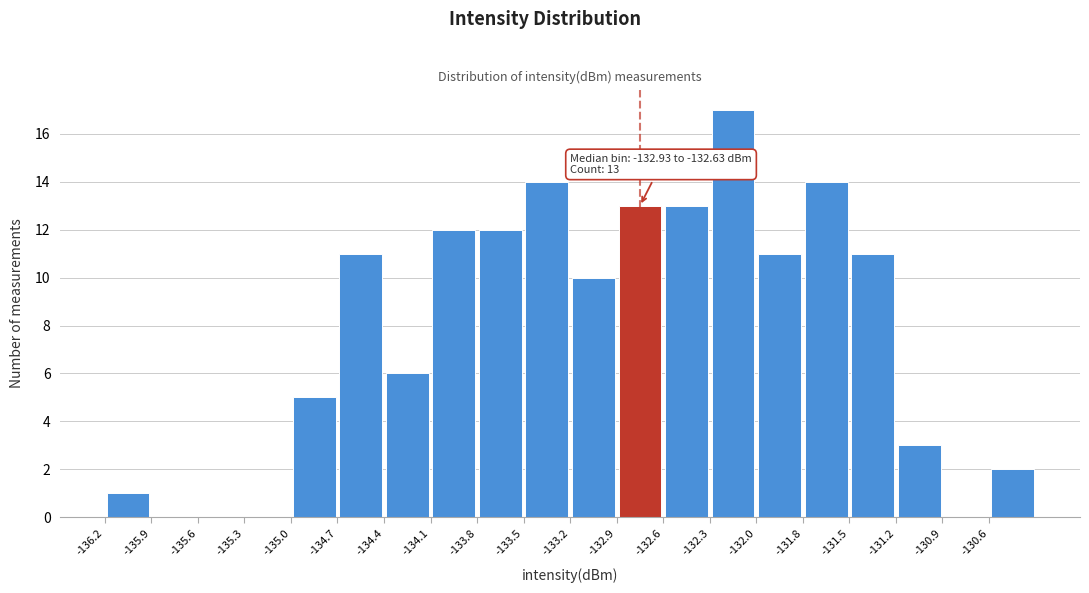

Which range on the x-axis has the tallest bar?

-132.35 to -132.05